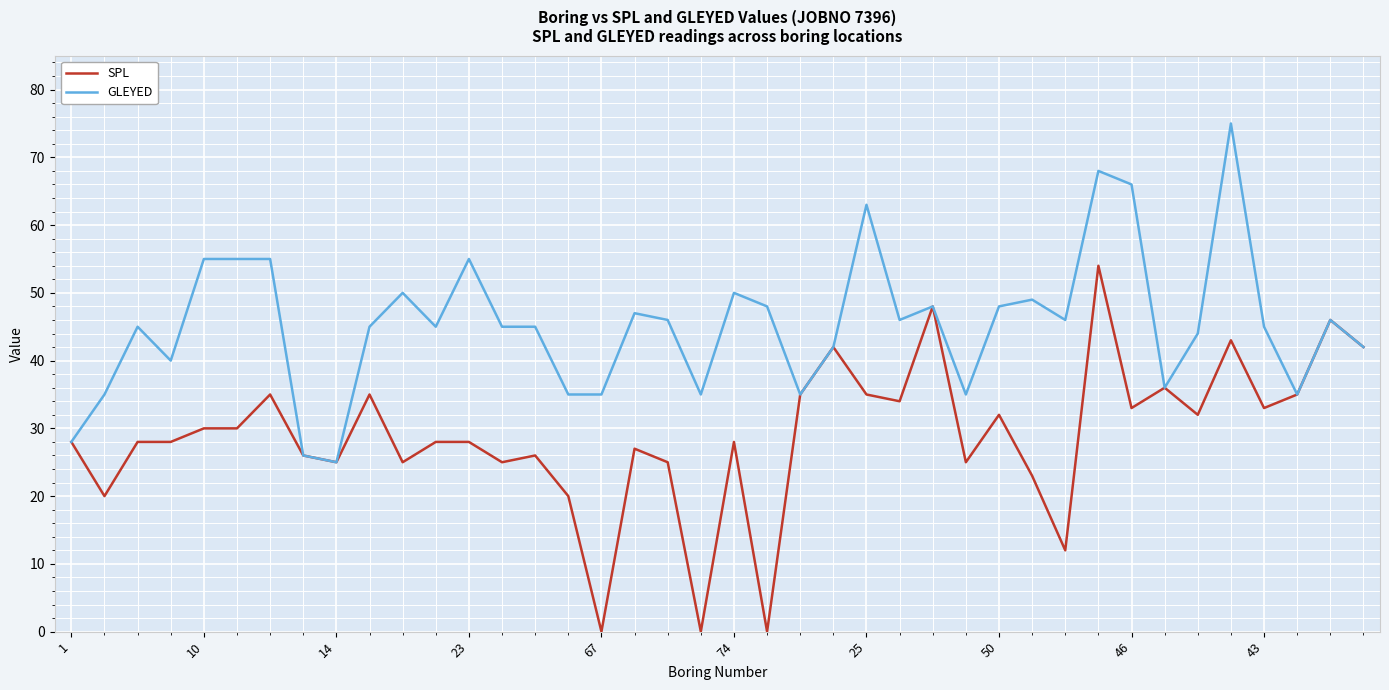

List the series in order of their peak value, highest first.

GLEYED, SPL